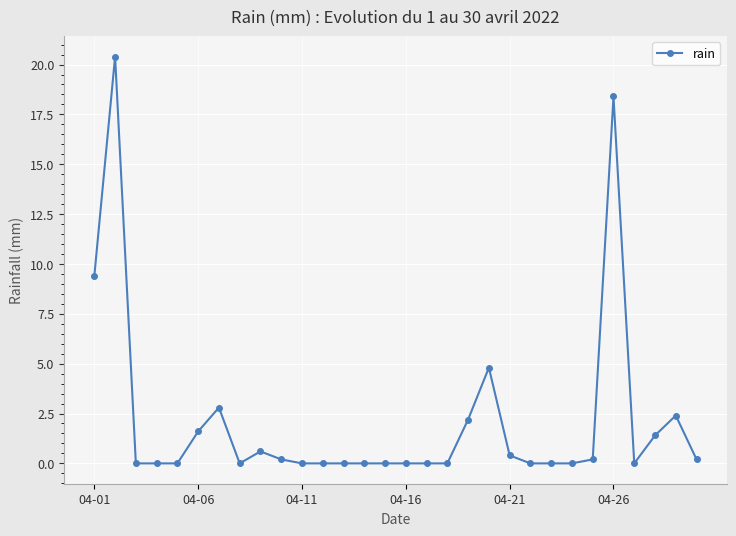

What is the greatest value displayed?

20.4